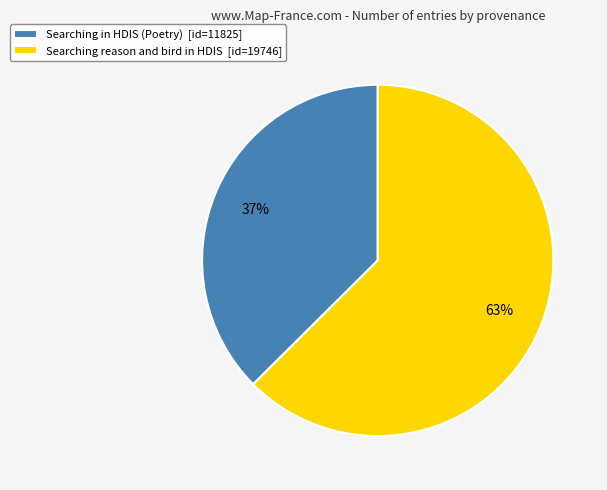

What is the smallest slice in the pie chart?

Searching in HDIS (Poetry)